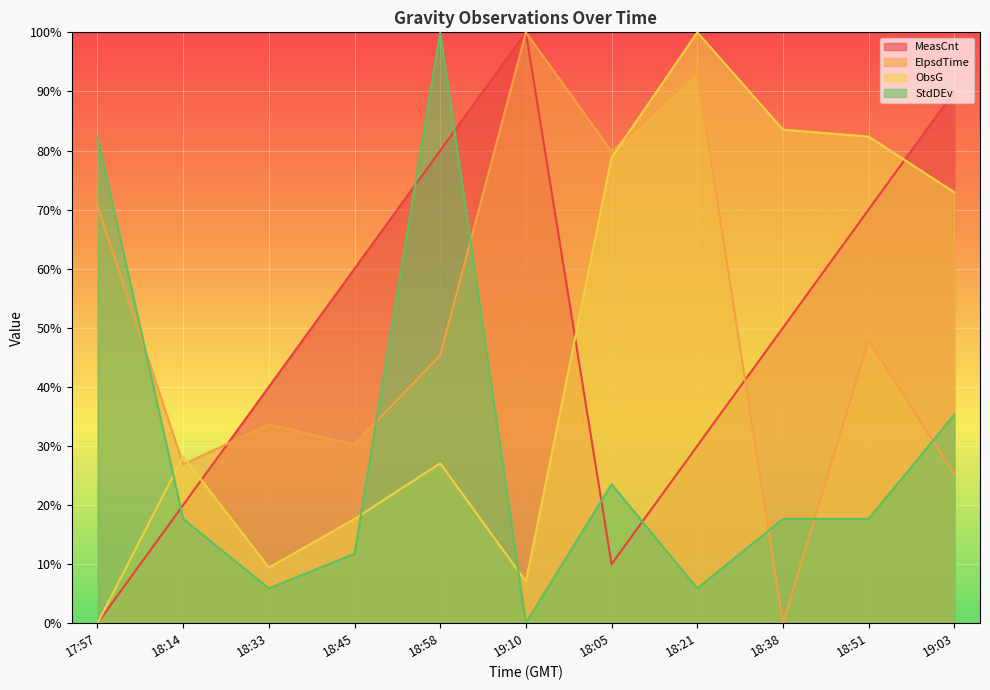

What is the label of the 6th point from the right?

19:10